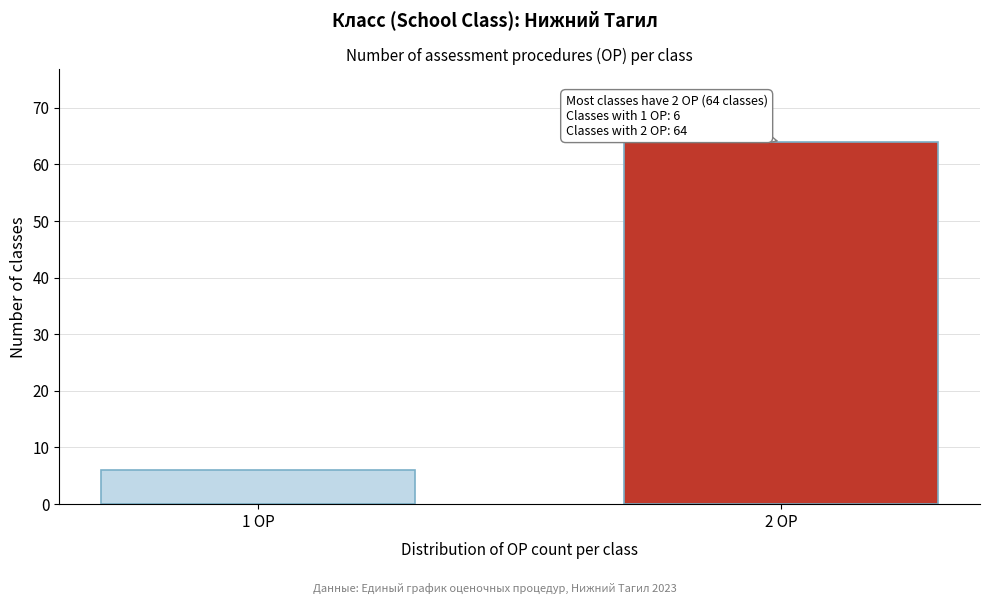

Reading left to right, list all the values displayed in this chart.

6	64